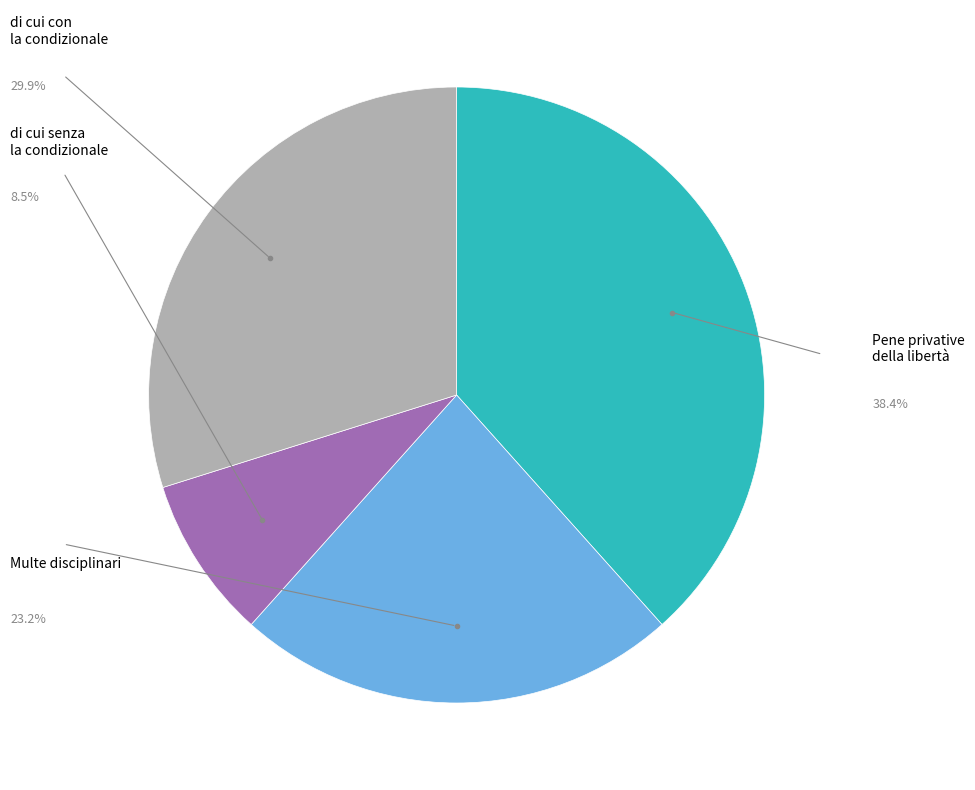

How many slices are in this pie chart?

4